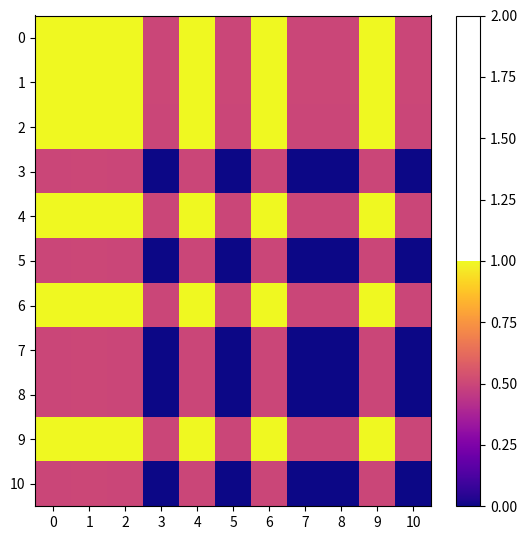

How many categories are shown in the chart?

11